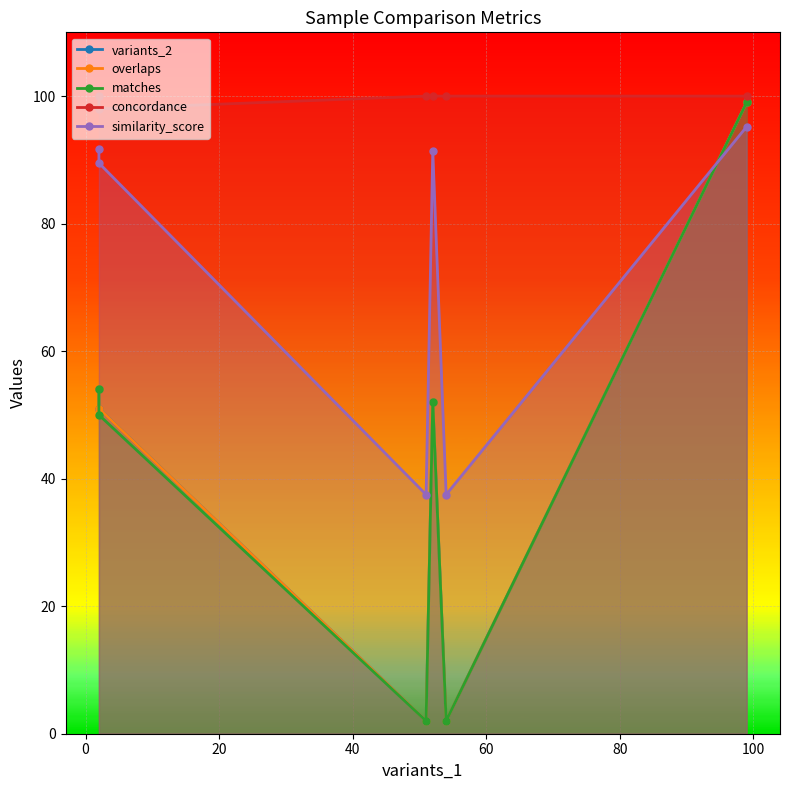

How many lines are shown in the chart?

5